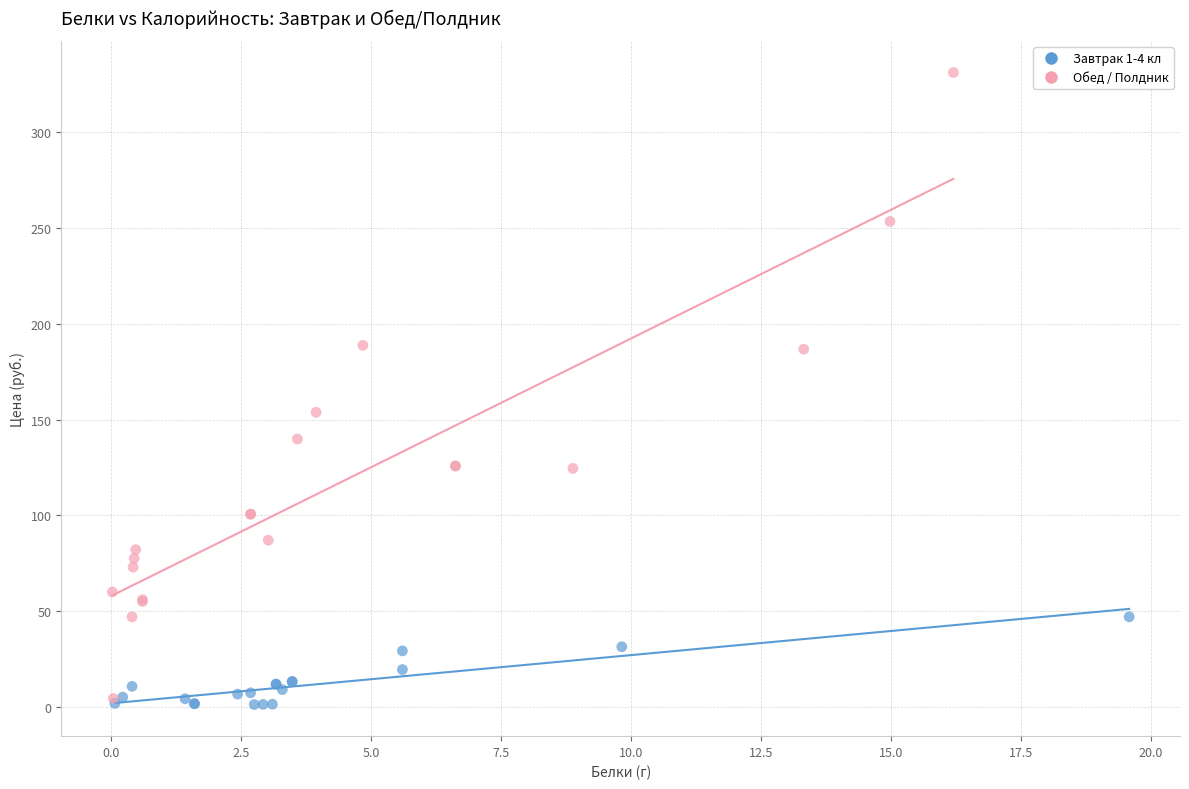

Which series has the largest Y range (max minus min)?

Обед / Полдник